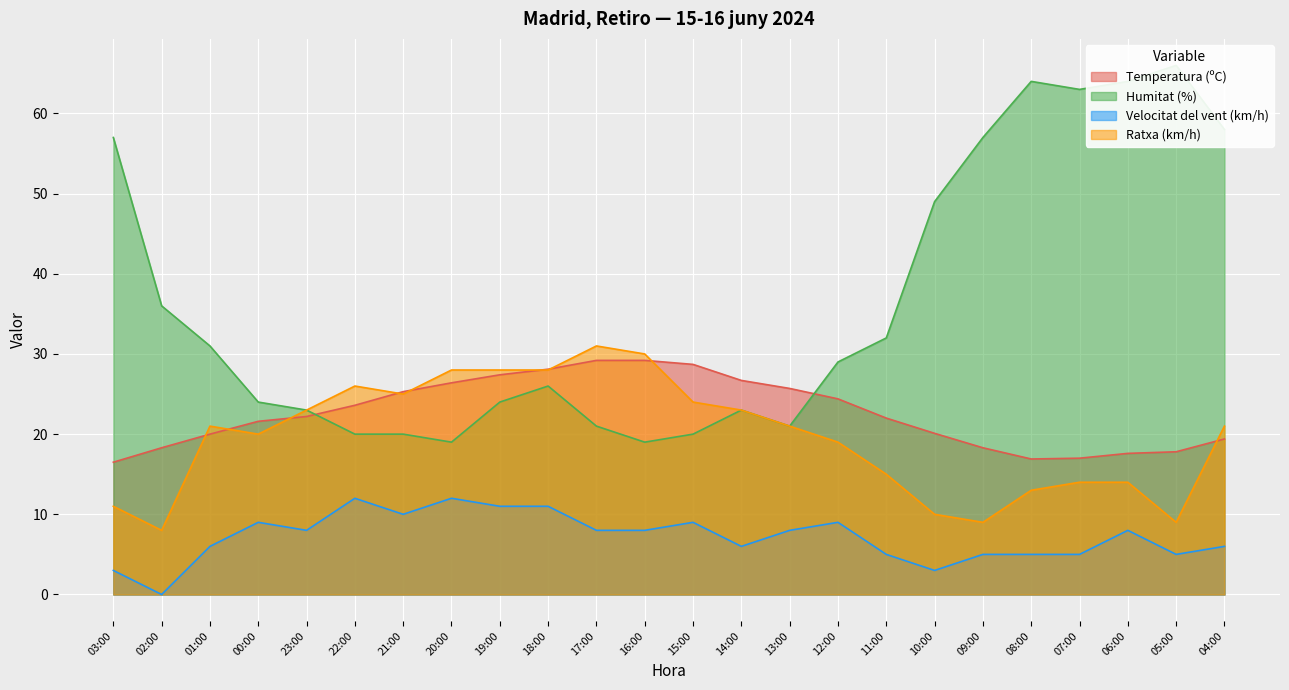

At which label is Velocitat del vent (km/h) closest to 6?

01:00